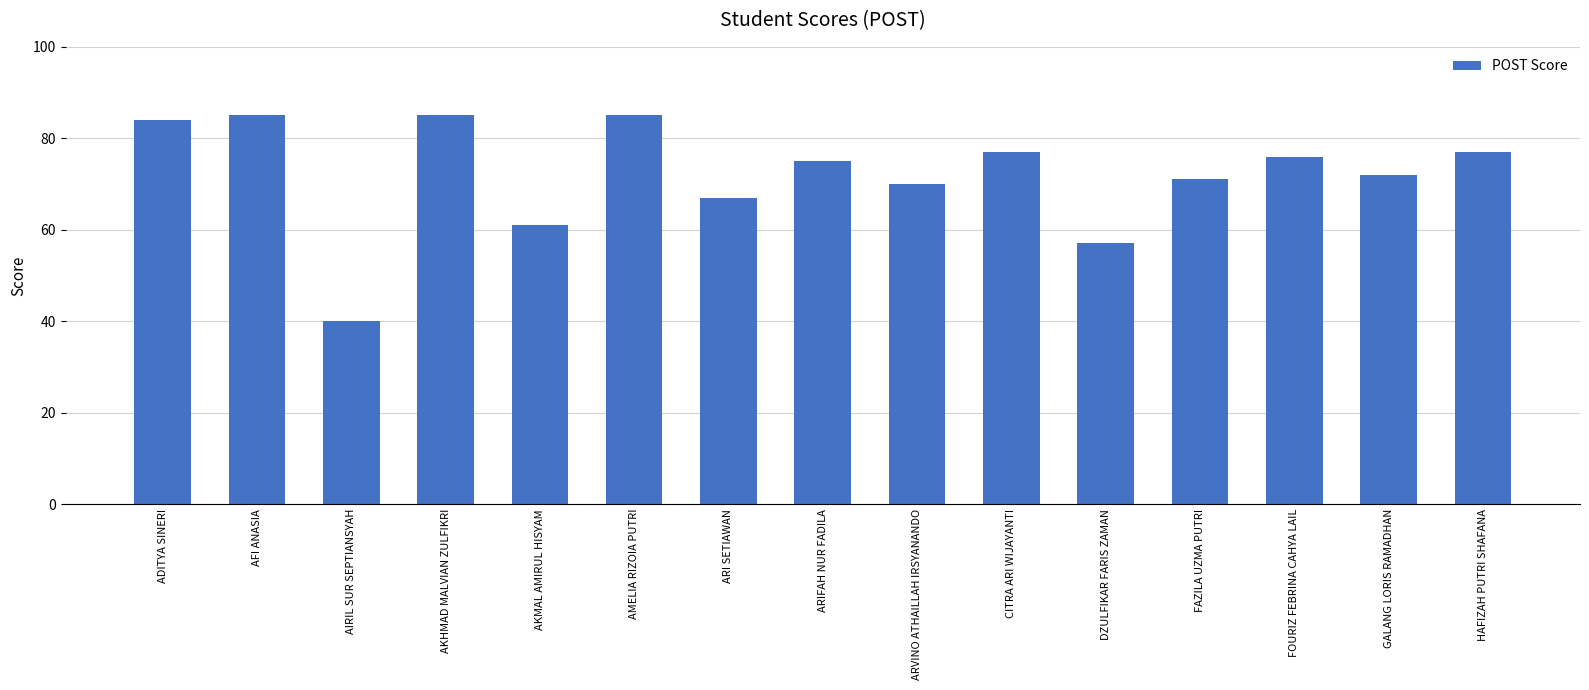

What is the difference between the values at FAZILA UZMA PUTRI and ARIFAH NUR FADILA?

4